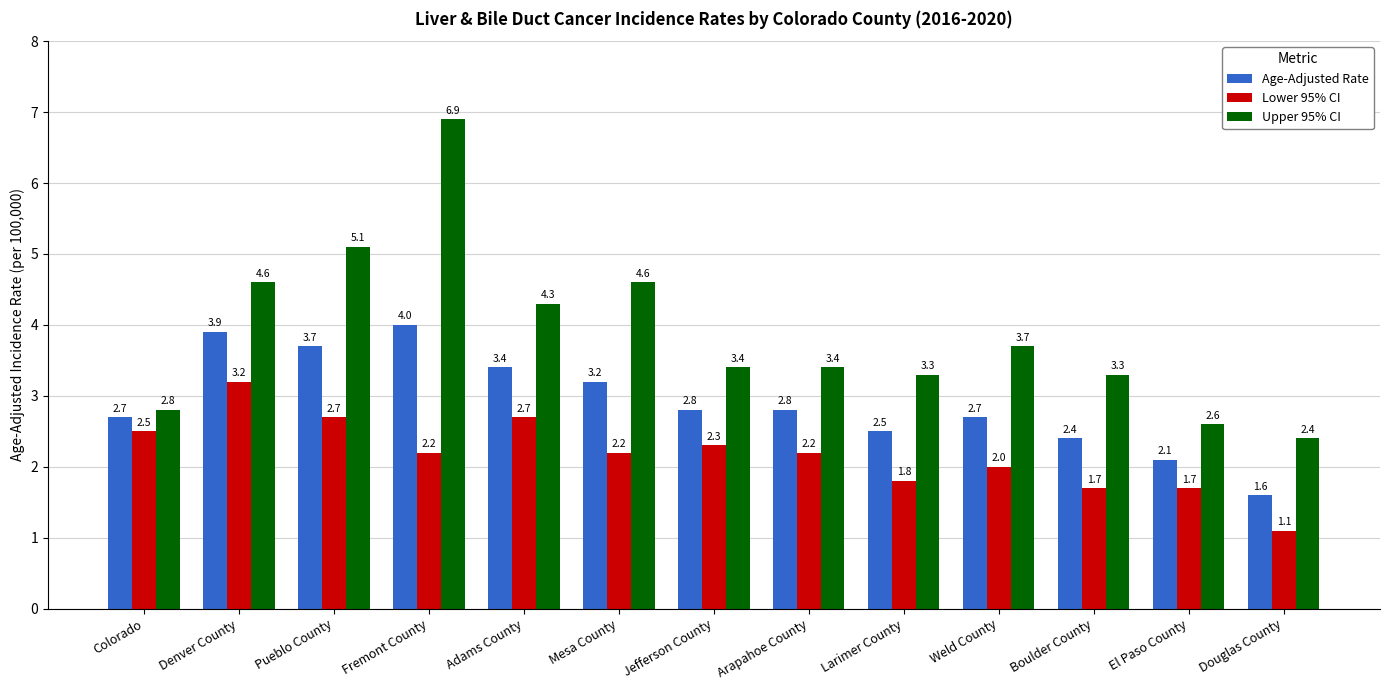

What is the label of the 6th bar from the left?

Mesa County